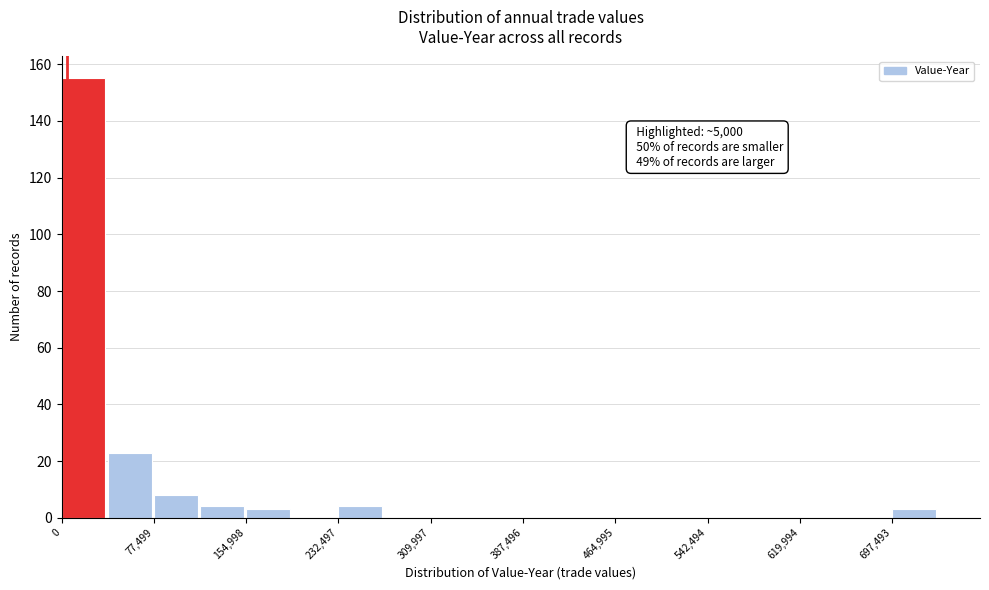

Around what value on the x-axis is the tallest bar? Give the approximate position of its centre, as read against the axis.

20000